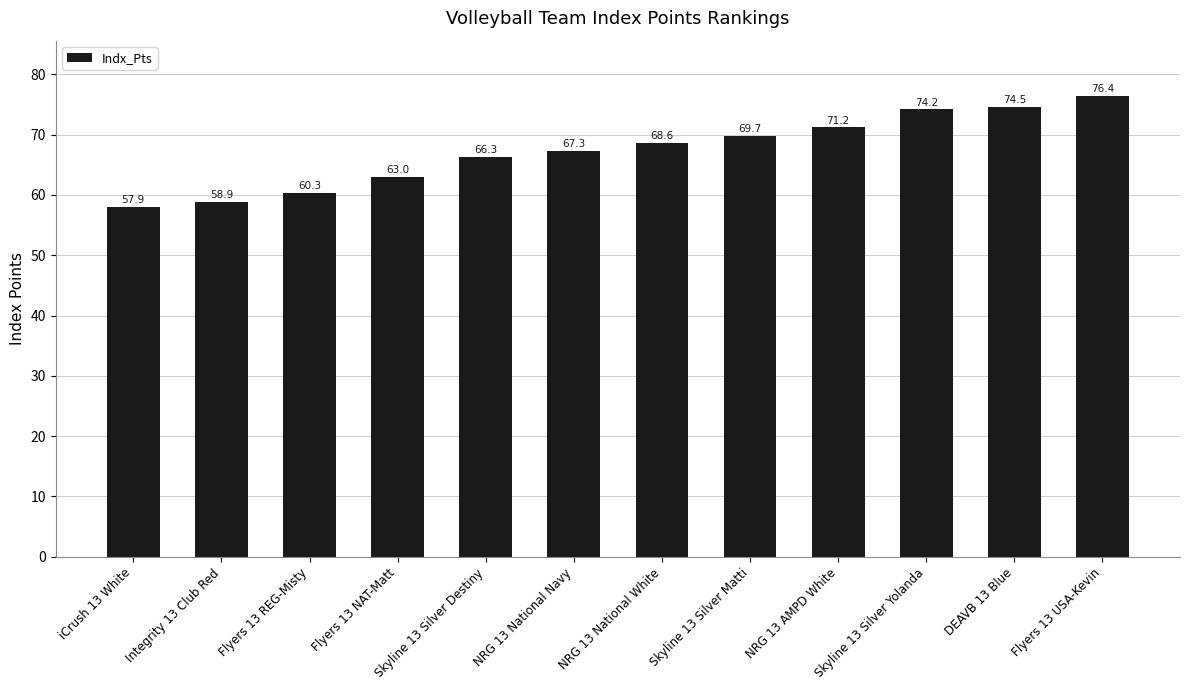

Where does the data first go above 68?

NRG 13 National White